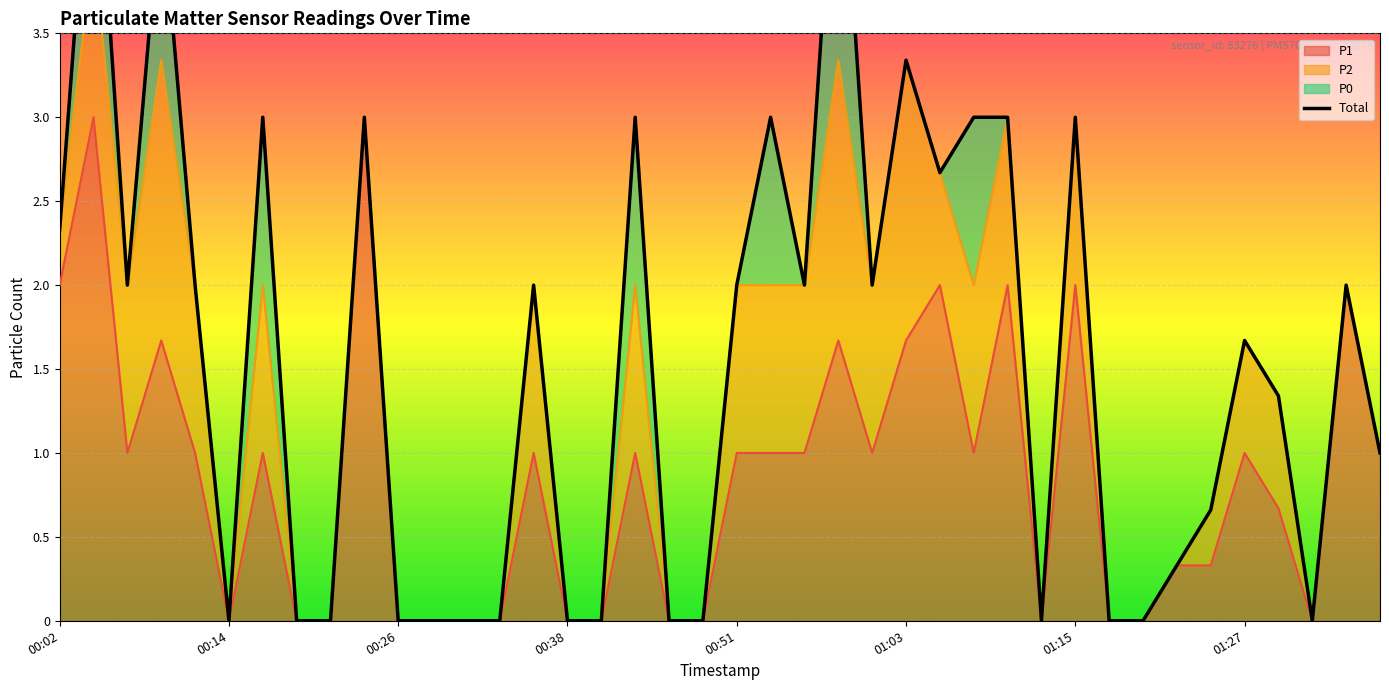

What is the sum of all values?

62.7